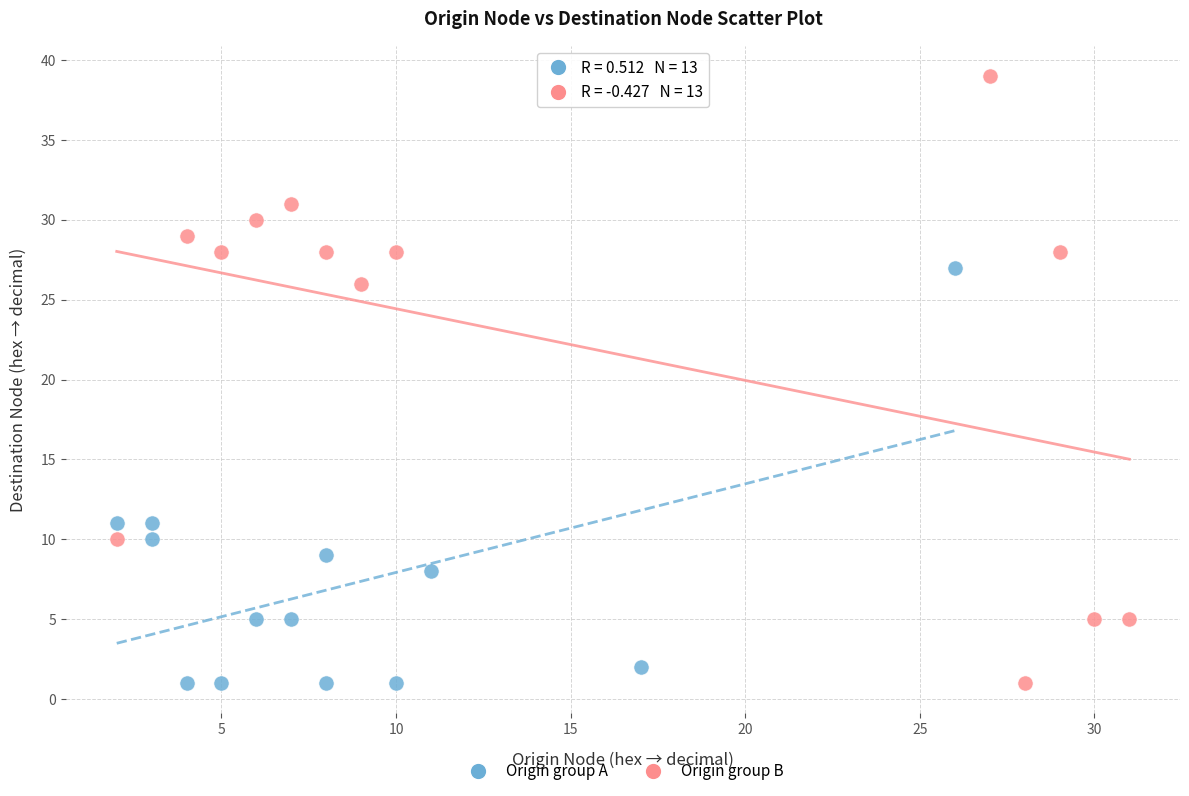

Which series has the largest Y range (max minus min)?

Origin group B